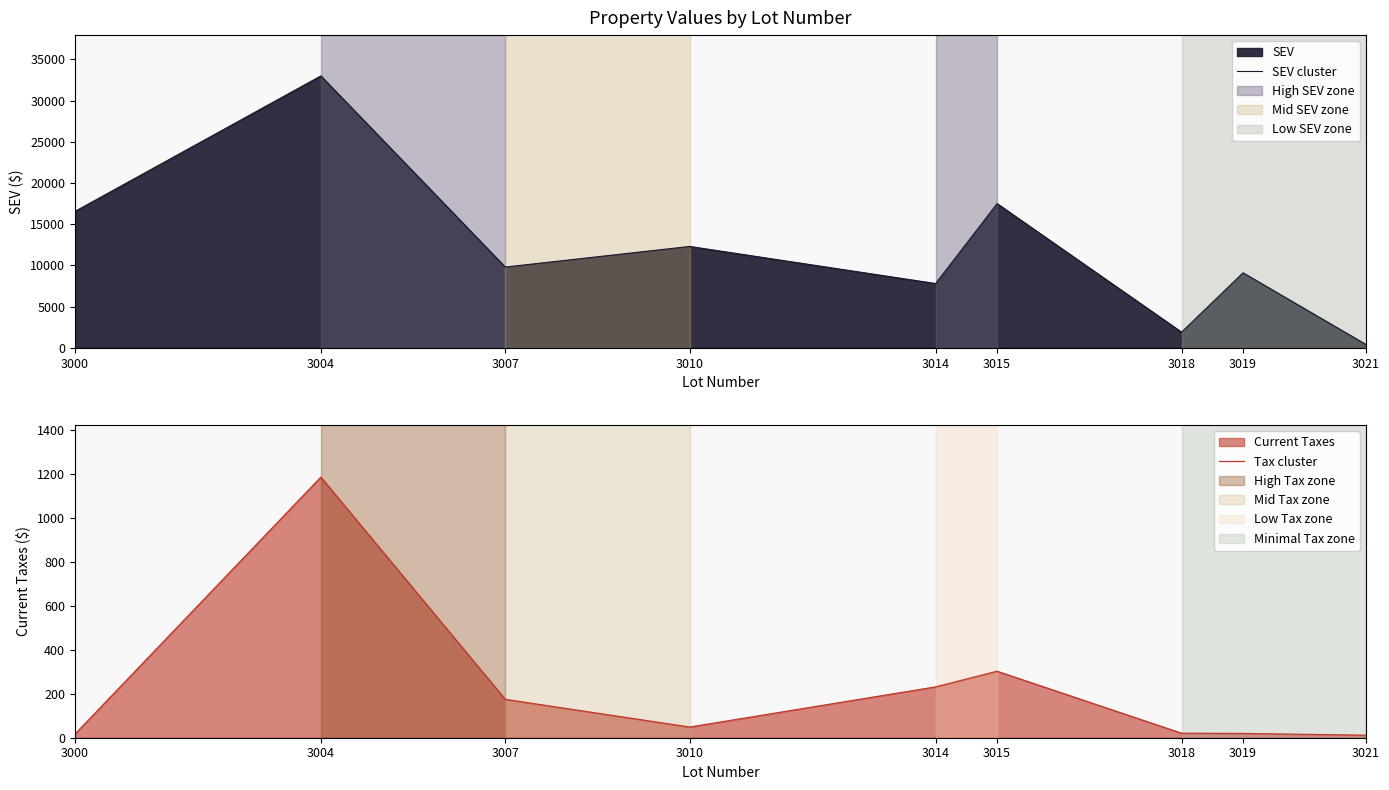

Is the value of Tax cluster at 3007 greater than the value of SEV cluster at 3018?

No